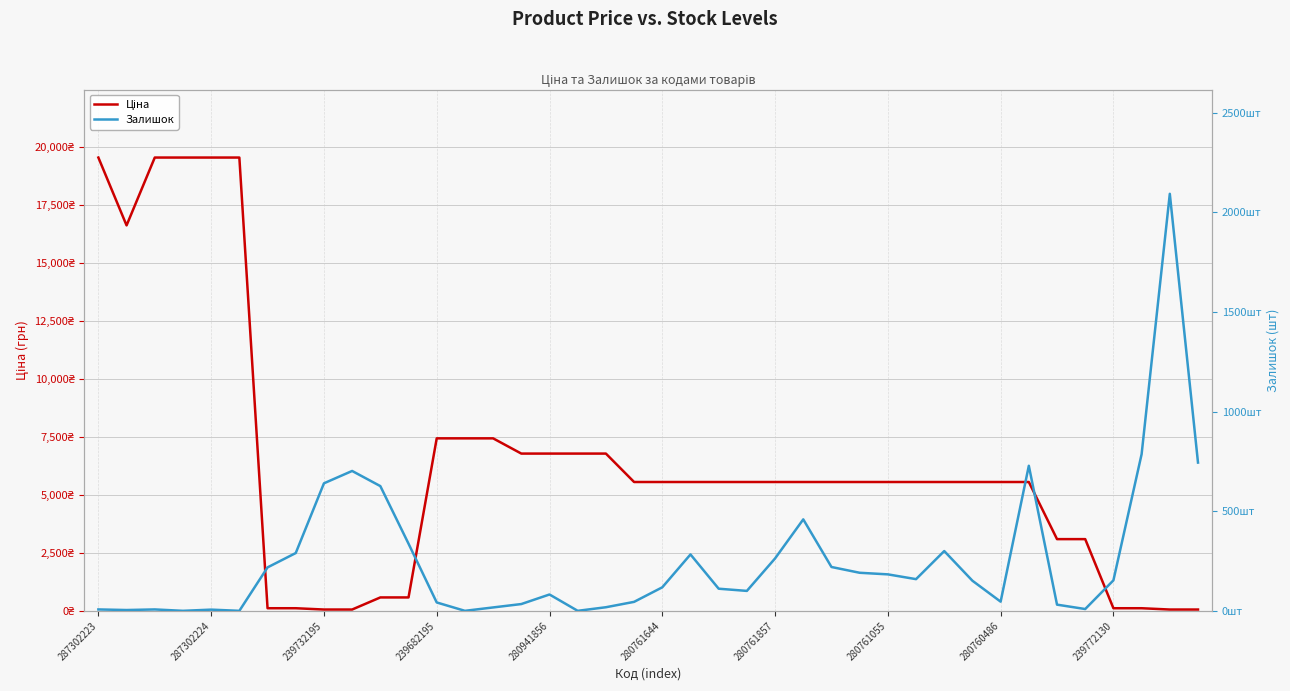

The value of Ціна at 10 is 578.1. True or false?

True